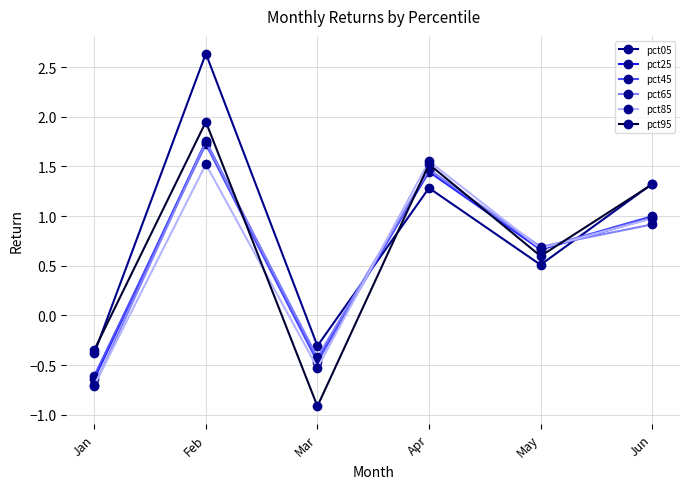

Is the value of pct05 at Jan greater than the value of pct45 at Jun?

No